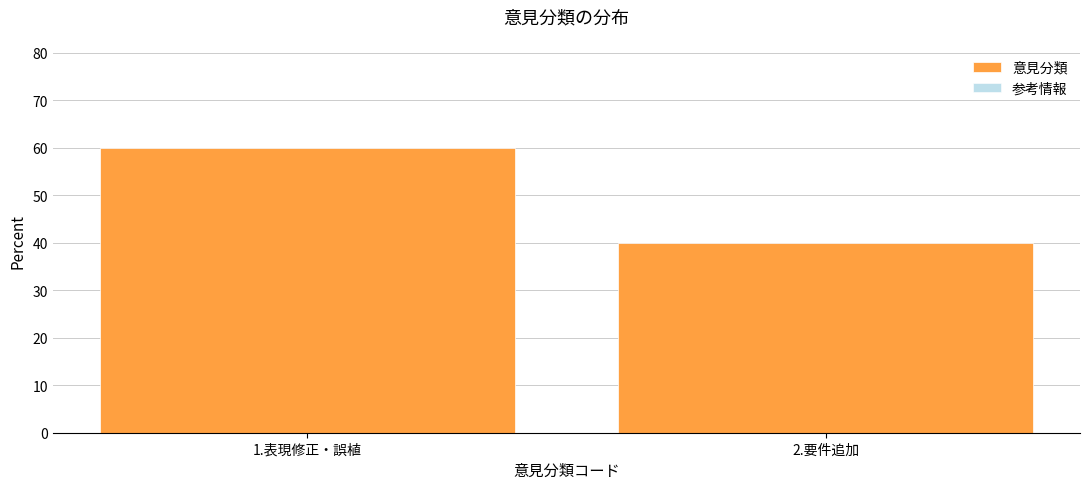

Reading right to left, extract all data points from this chart.

40	60